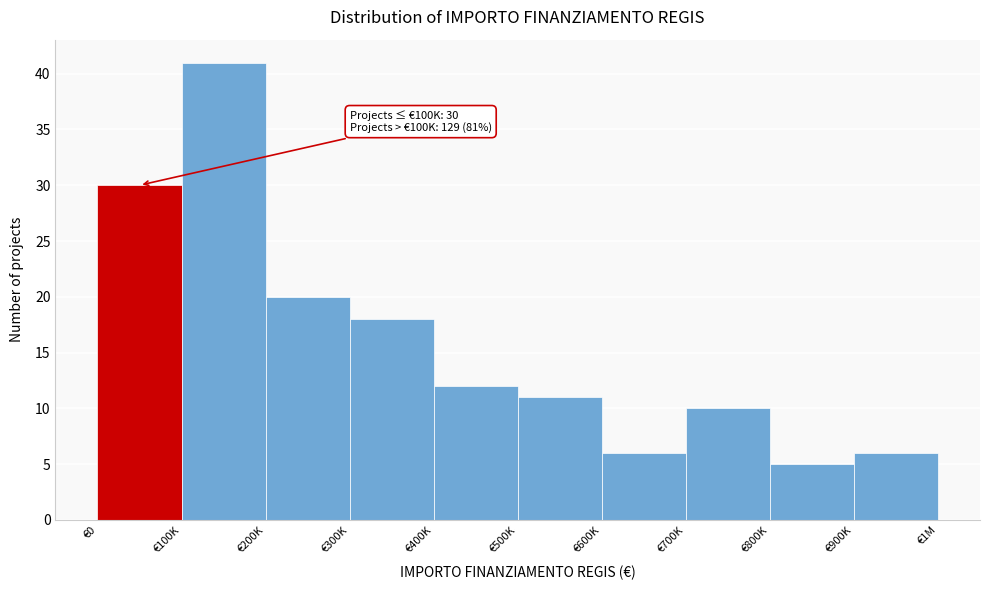

Reading left to right, what are all the values shown in this chart?

€0=30	€100K=41	€200K=20	€300K=18	€400K=12	€500K=11	€600K=6	€700K=10	€800K=5	€900K=6